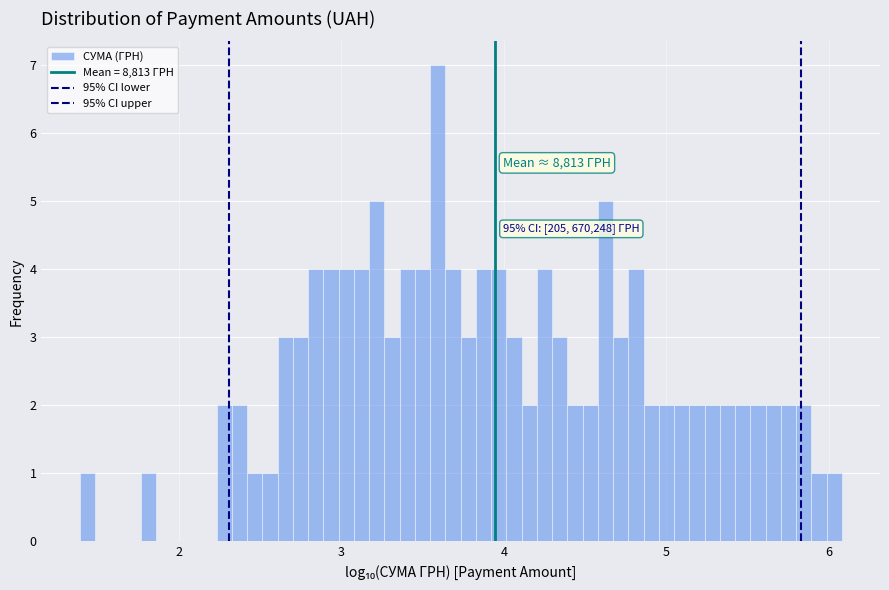

Read against the x-axis, roughly where is the centre of the tallest bar?

3.6